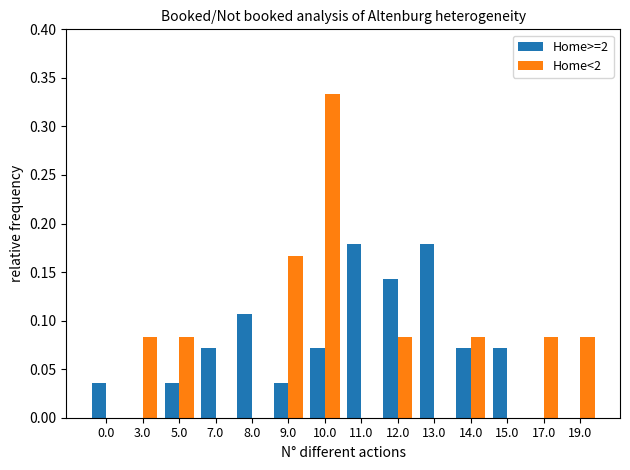

Between 5.0 and 19.0, which series saw the biggest shift?

Home>=2